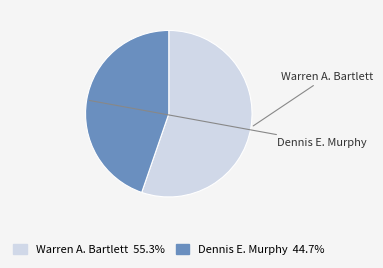

Is there any slice that represents more than half of the pie?

Yes